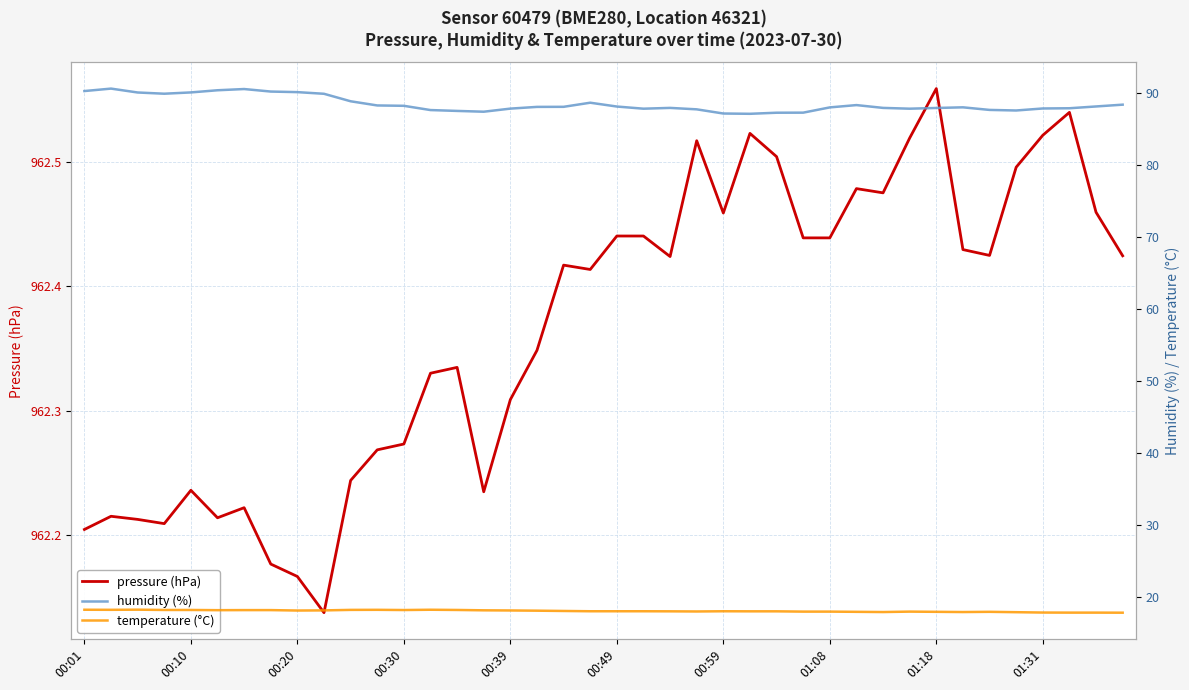

The pressure (hPa) series shows 1478.8 at 01:31. True or false?

False